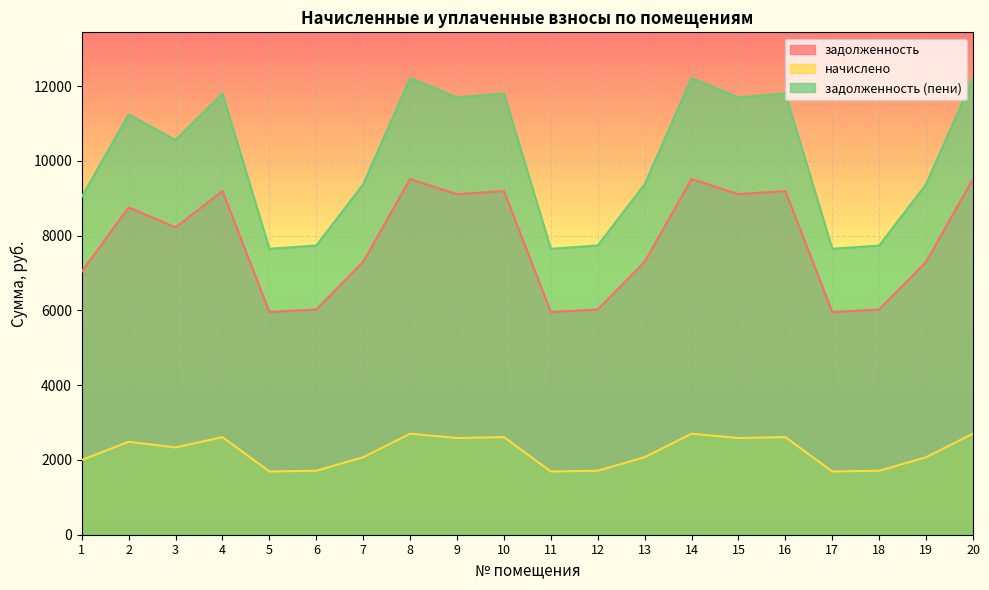

What is the value of the задолженность (пени) point at the 10th from the left?

11804.8